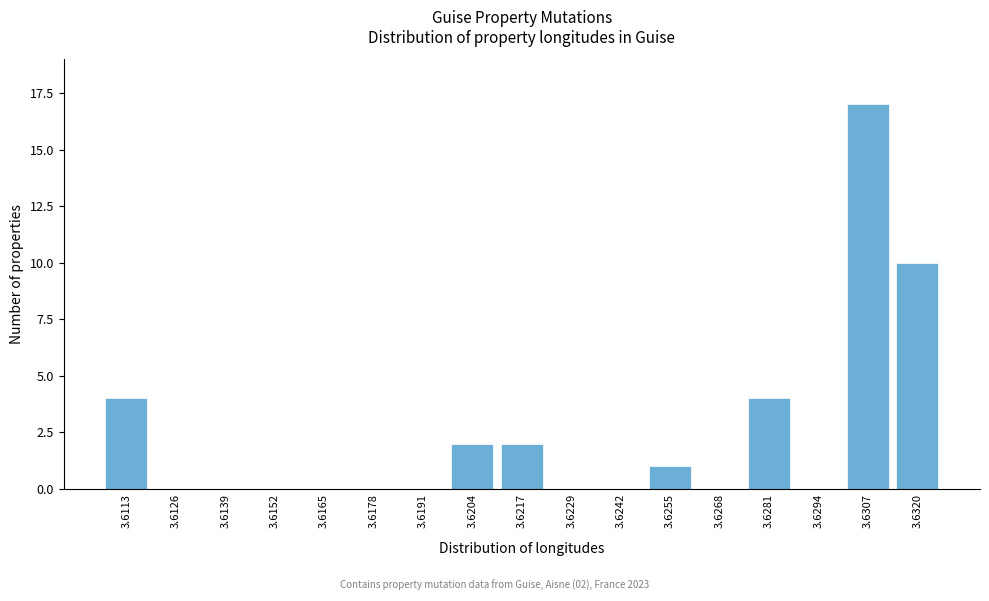

Reading left to right, what are all the values shown in this chart?

3.6113=4	3.6126=0	3.6139=0	3.6152=0	3.6165=0	3.6178=0	3.6191=0	3.6204=2	3.6217=2	3.6229=0	3.6242=0	3.6255=1	3.6268=0	3.6281=4	3.6294=0	3.6307=17	3.6320=10